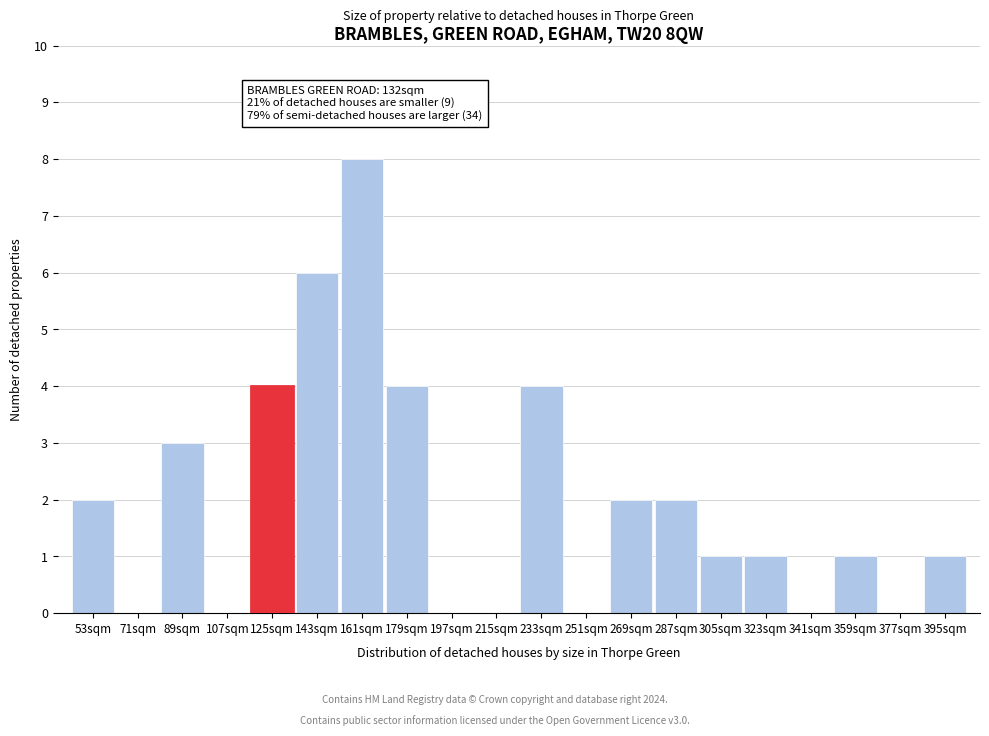

Reading right to left, what are all the values shown in this chart?

395sqm=1	377sqm=0	359sqm=1	341sqm=0	323sqm=1	305sqm=1	287sqm=2	269sqm=2	251sqm=0	233sqm=4	215sqm=0	197sqm=0	179sqm=4	161sqm=8	143sqm=6	125sqm=4	107sqm=0	89sqm=3	71sqm=0	53sqm=2